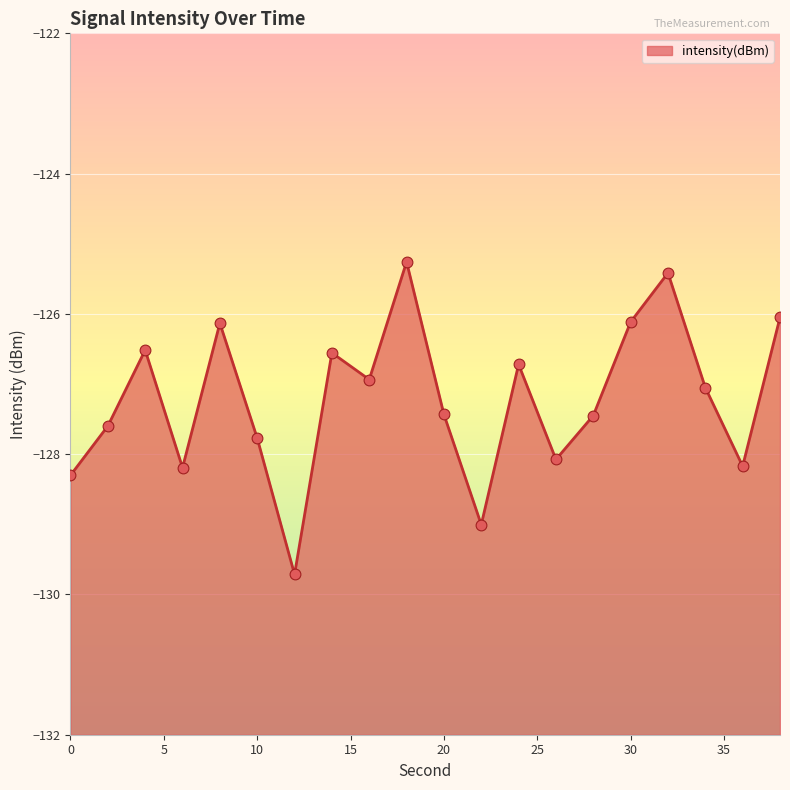

Between 28 and 12, which is larger?

28